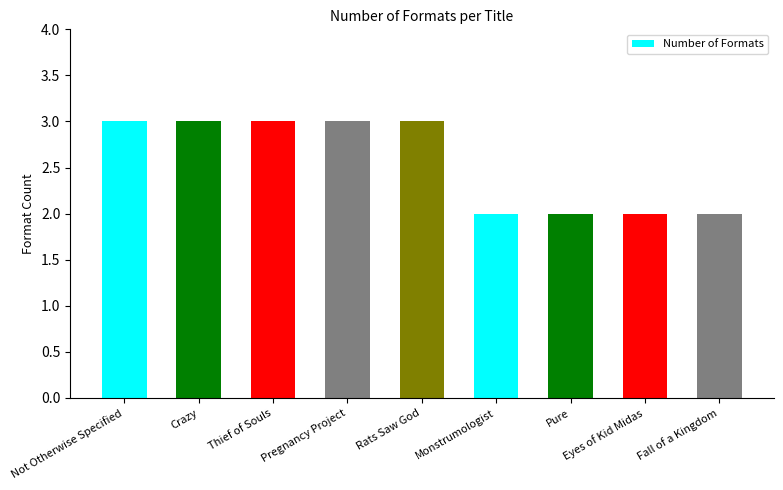

How many categories are shown in the chart?

9